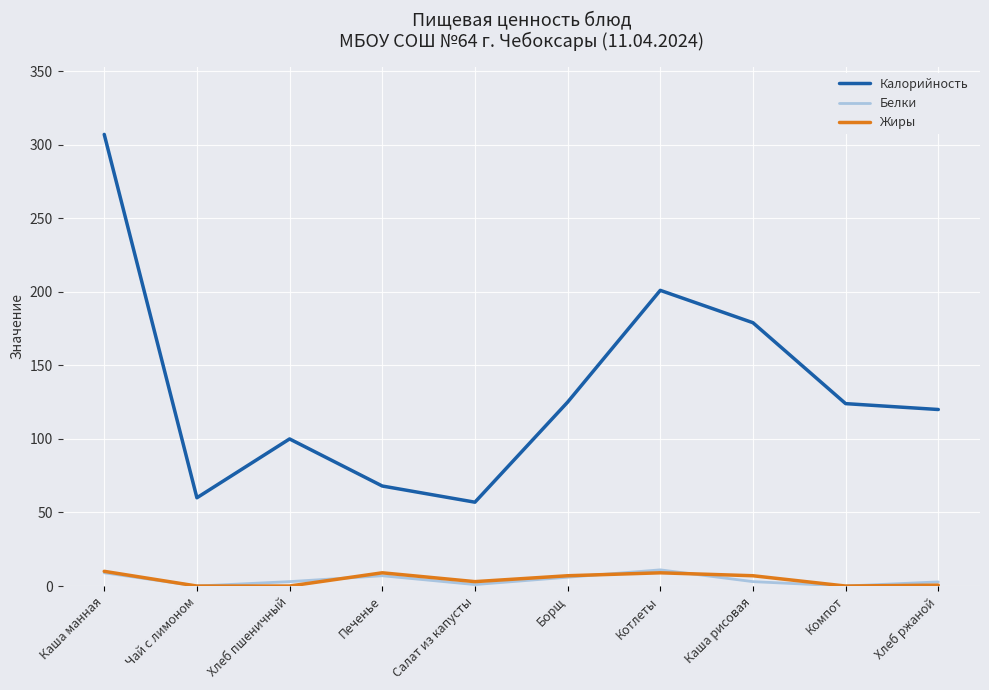

What is the difference between the Калорийность values at Каша рисовая and Хлеб ржаной?

59.0